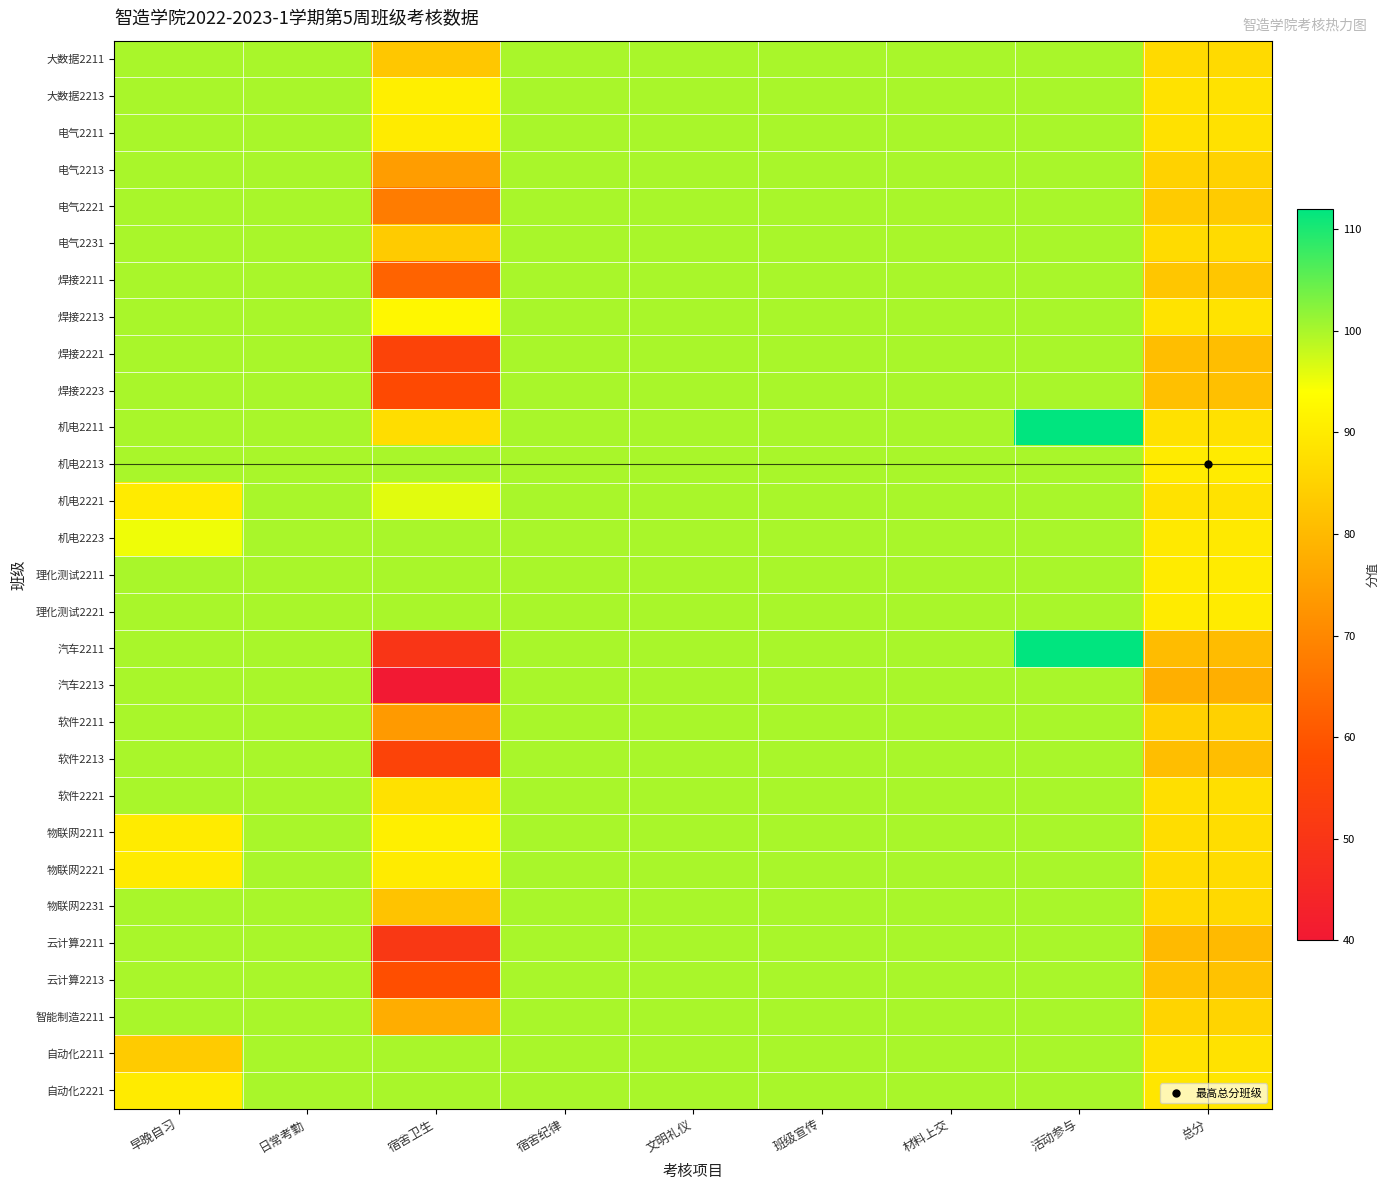

What is the greatest value displayed?

112.0